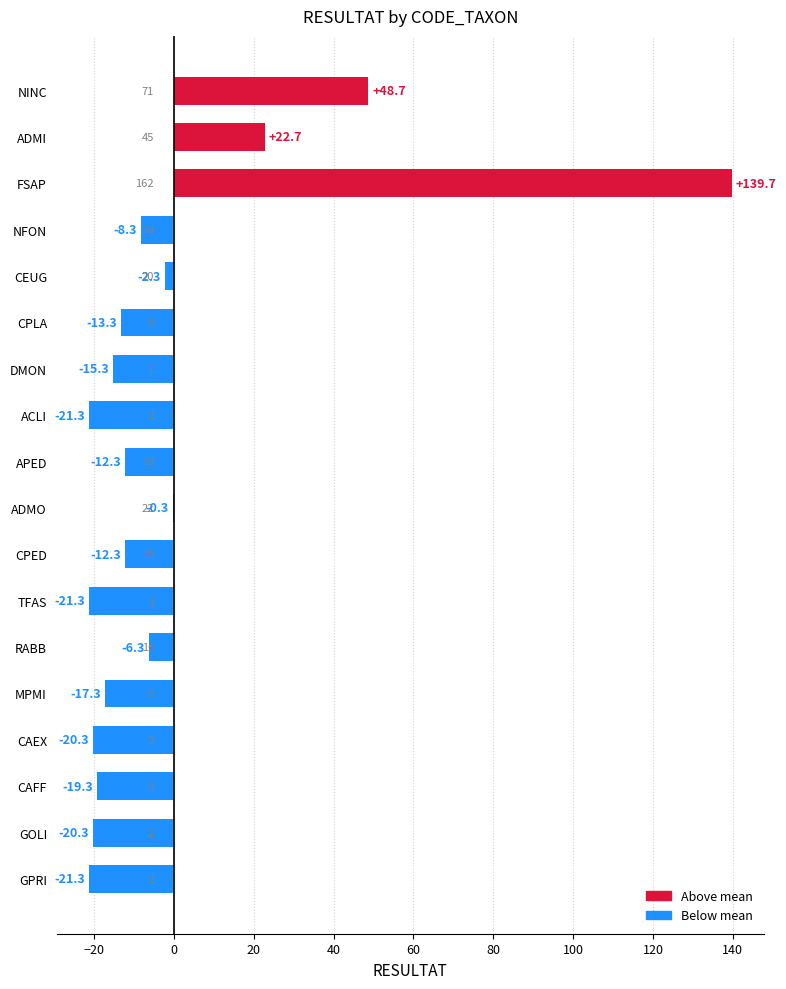

What is the greatest value displayed?

139.7